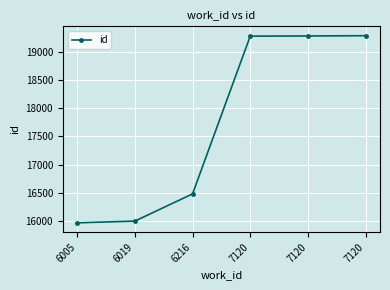

How many values are below 19289?

3